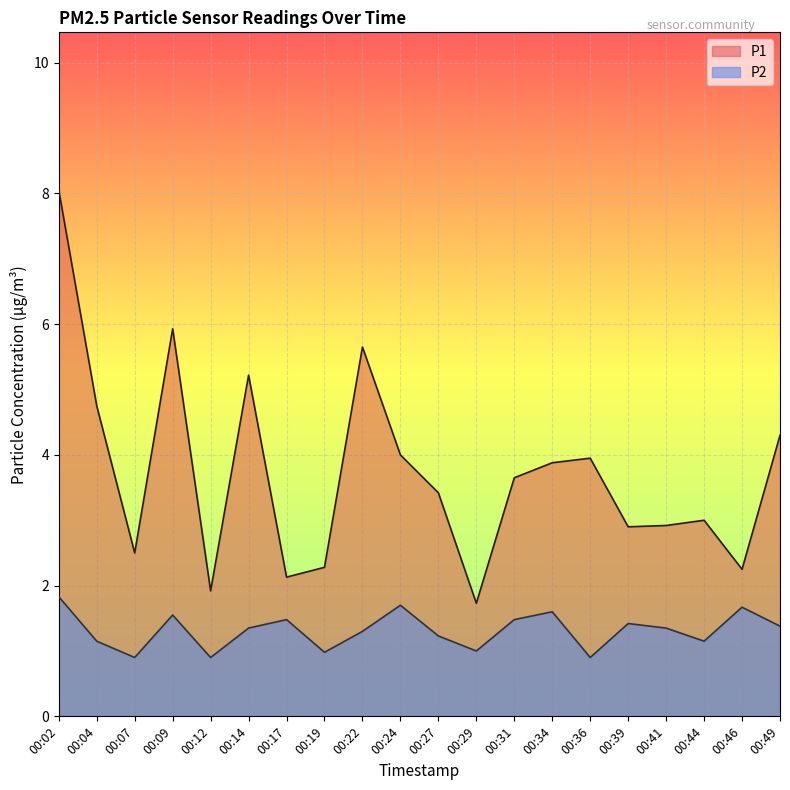

What is the average value of the P2 series?

1.3